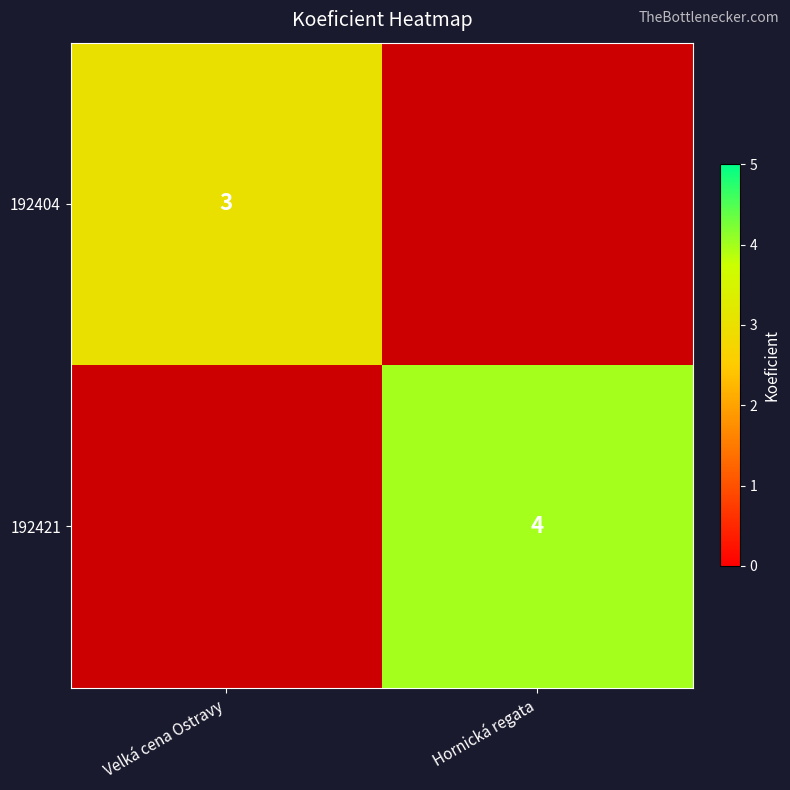

Is it true that 192421 equals 7 at Hornická regata?

False